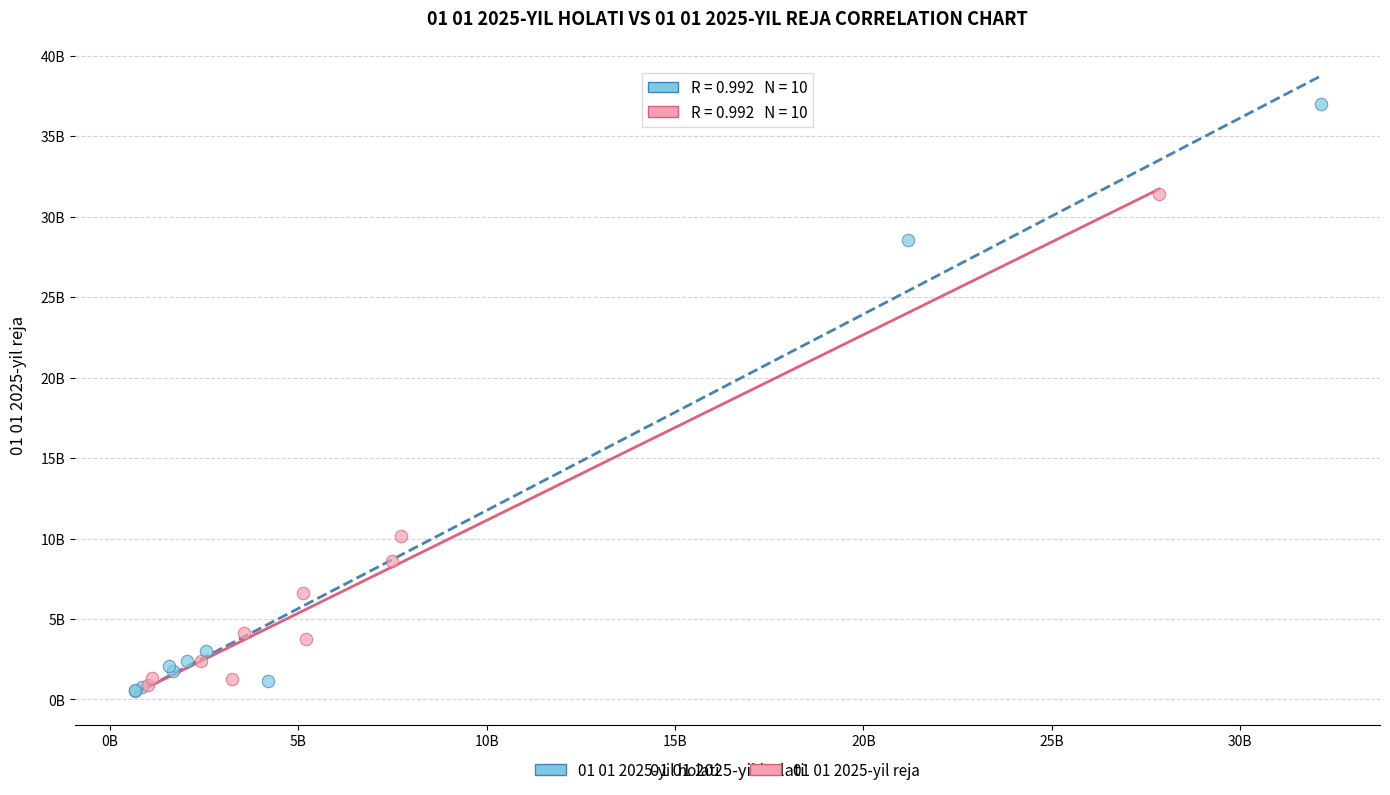

Which series reaches the maximum Y coordinate?

01 01 2025-yil holati